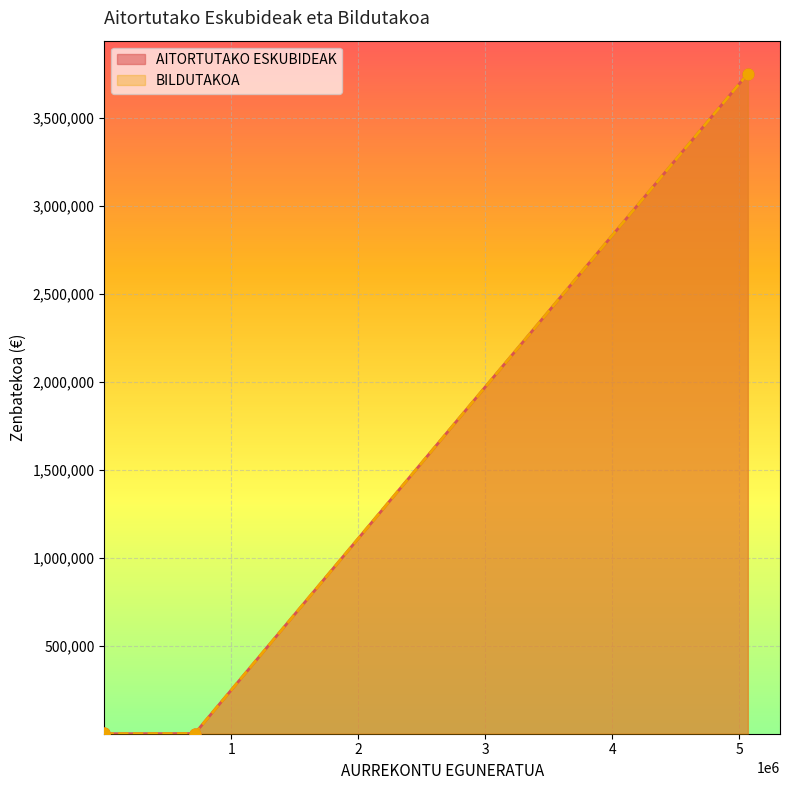

Which series contains the highest Y value?

AITORTUTAKO ESKUBIDEAK